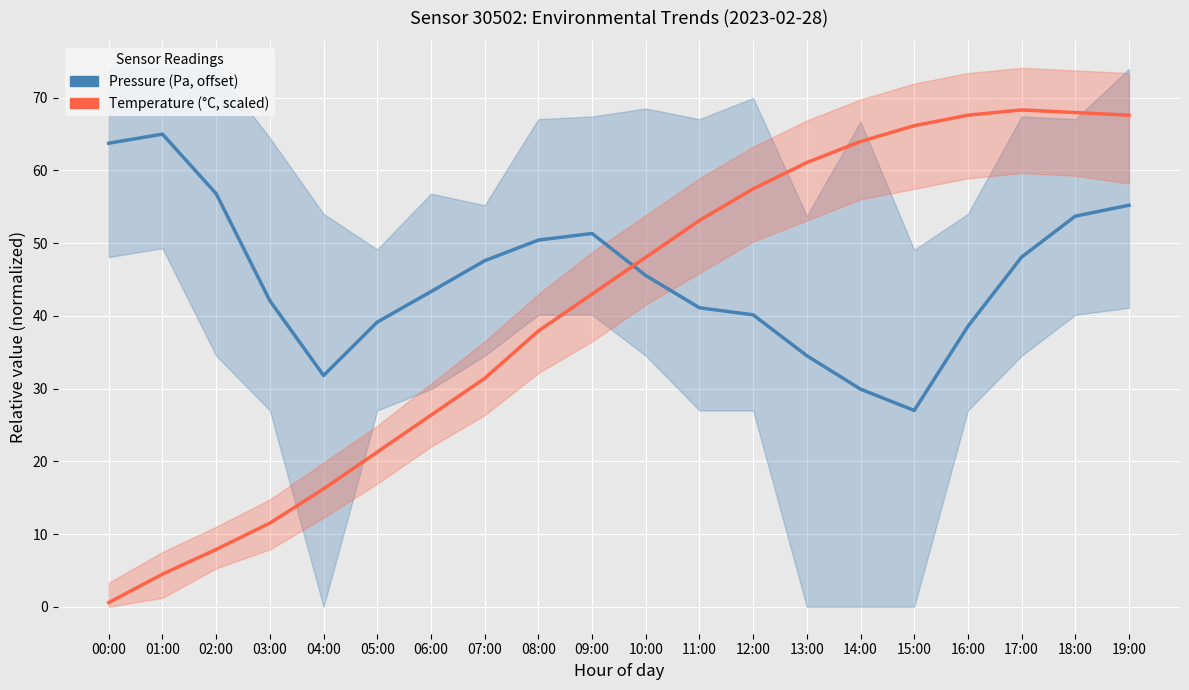

Does the chart display data point markers on the line(s)?

No